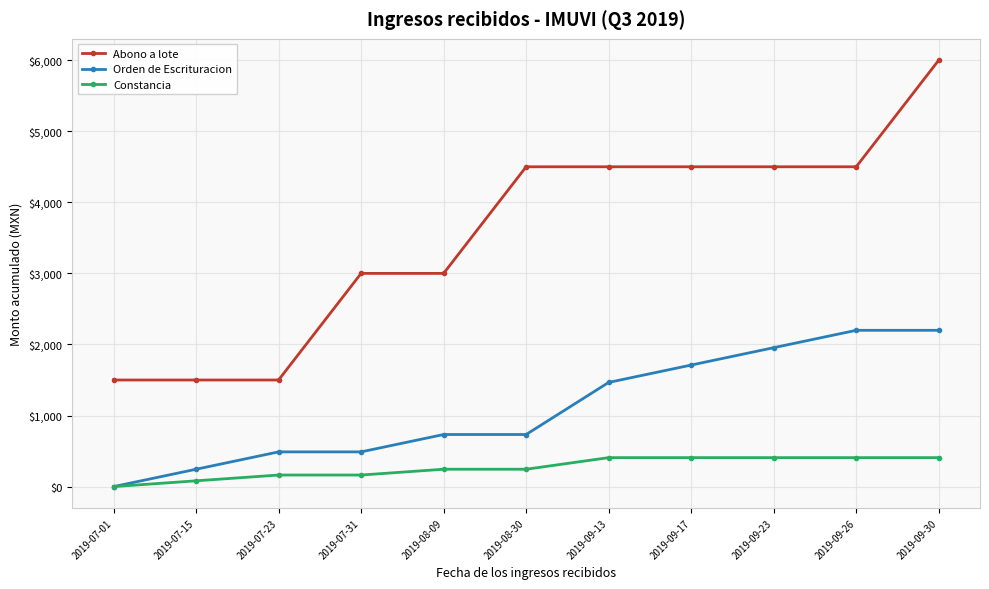

What is the difference between the maximum and minimum values in the Orden de Escrituracion series?

2199.2